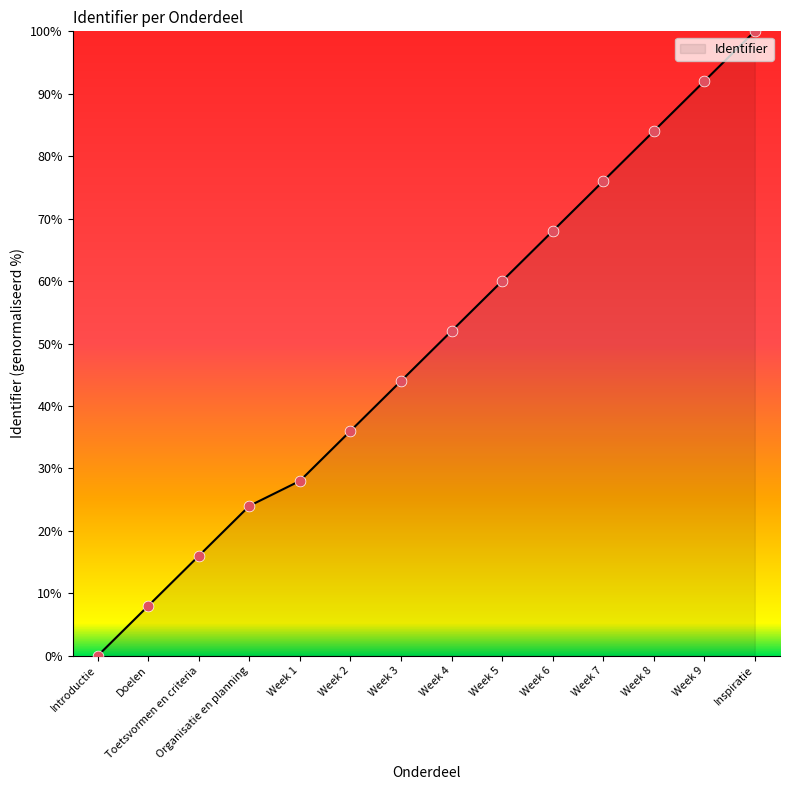

What is the change in value from Organisatie en planning to Week 2?

+12.0